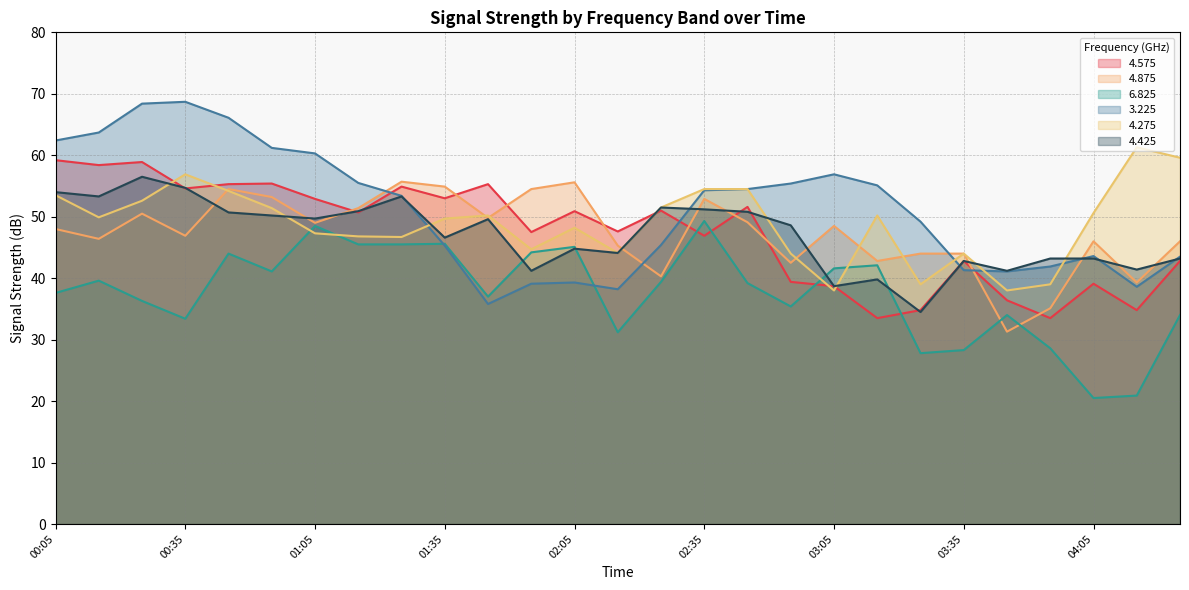

How many series are shown in this chart?

6